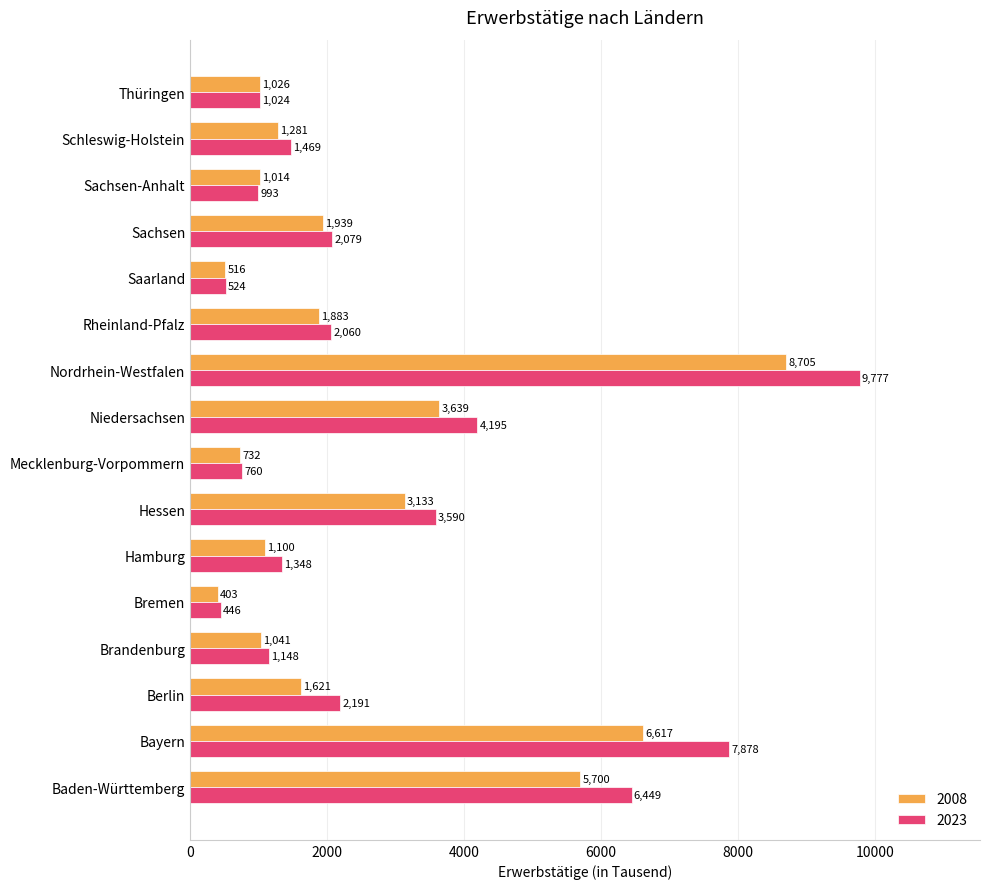

What is the average value of the 2008 series?

2521.9